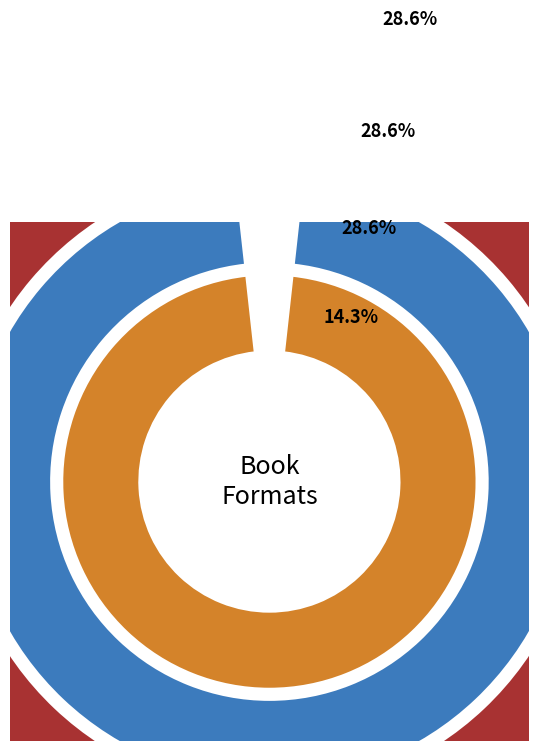

What is the ratio of the value at Hardcover to the value at Trade Paperback?

1.0